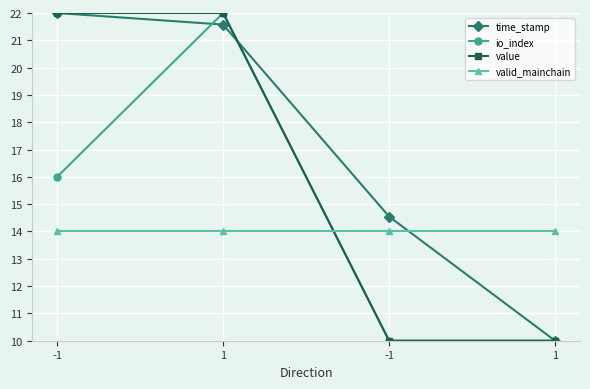

How many lines are shown in the chart?

4